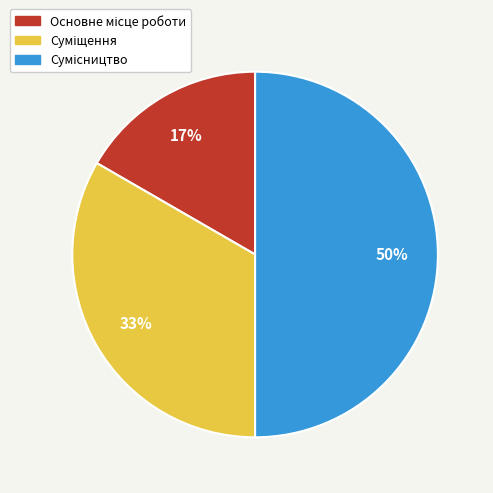

To the nearest percent, what is the average slice percentage?

33%